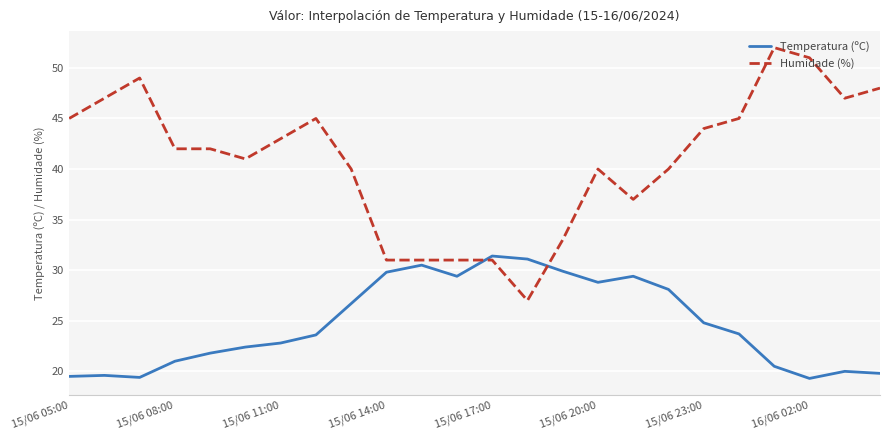

What is the lowest value of the Temperatura (ºC) series?

19.3